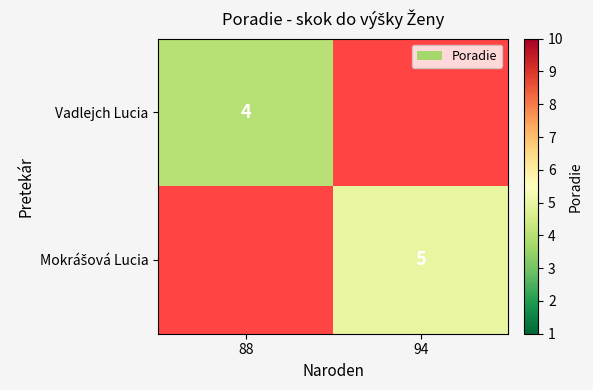

How many categories are shown in the chart?

2